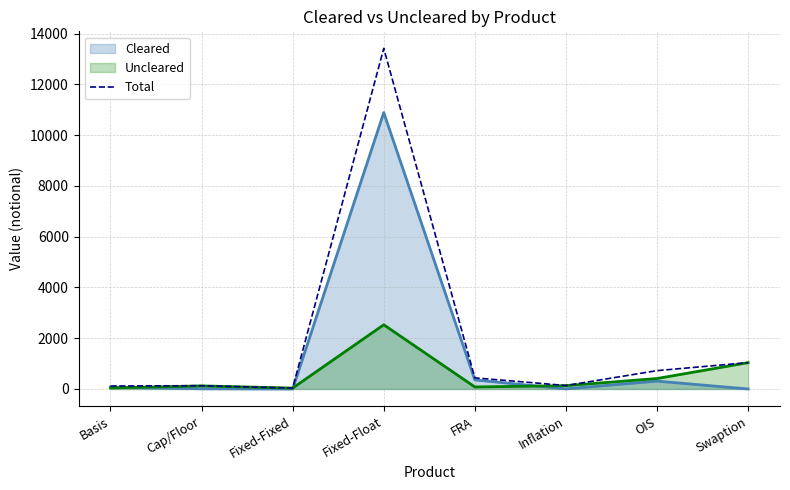

True or false: there are more than 0 points higher than both neighbors.

True